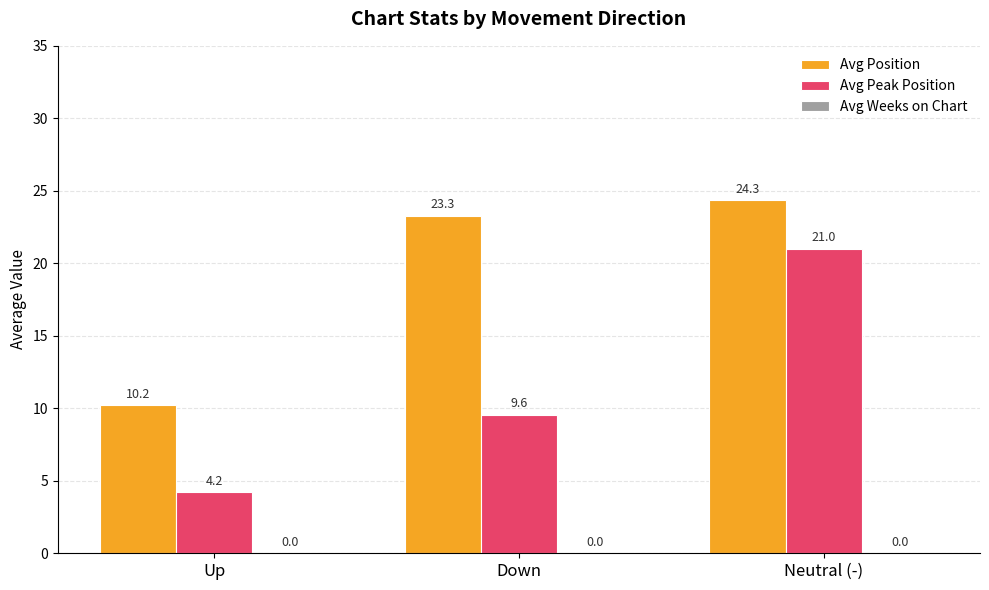

What is the maximum value shown in the chart?

24.3